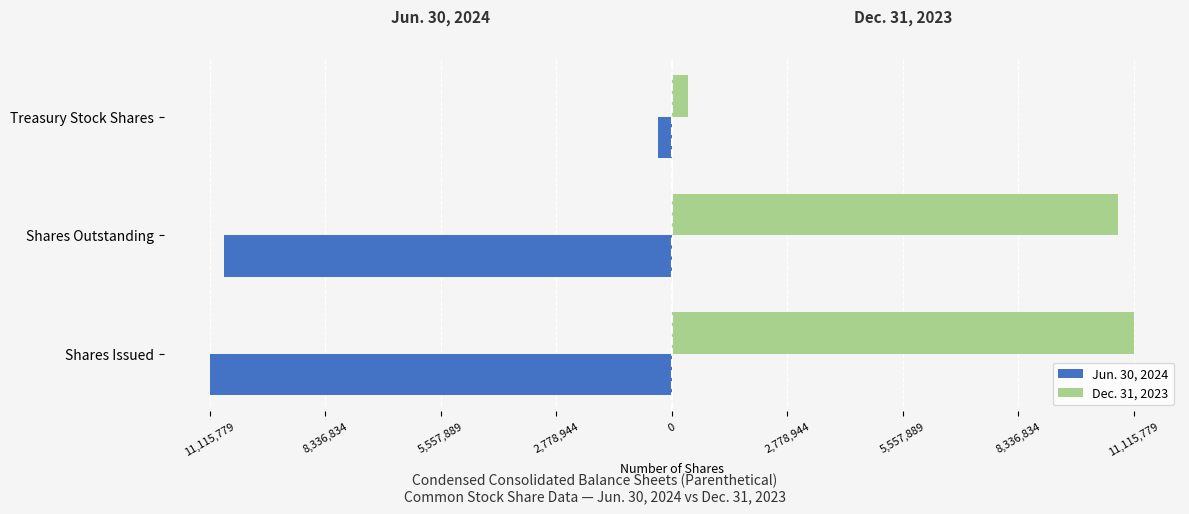

What are all the series names shown in the legend?

Jun. 30, 2024, Dec. 31, 2023